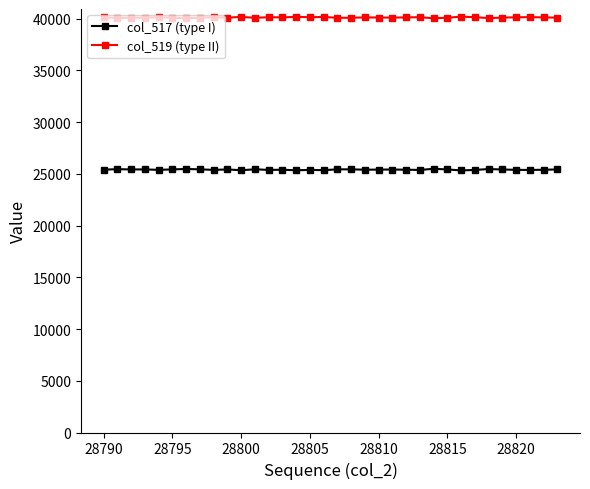

Which series has the largest total across all categories?

col_519 (type II)